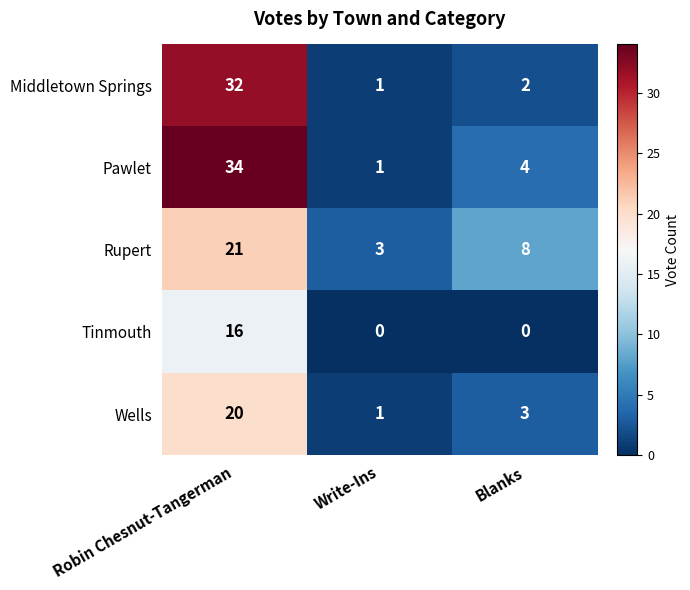

At which category is the sum across all series the highest?

Robin Chesnut-Tangerman